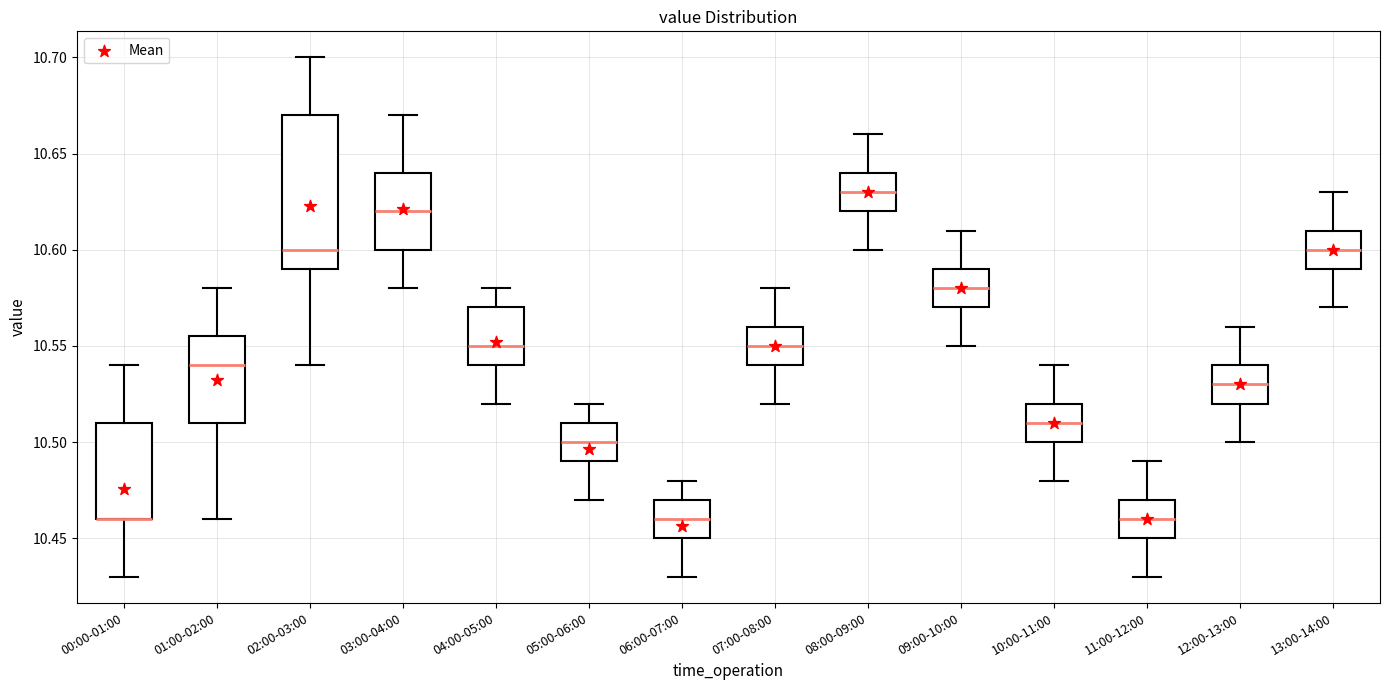

Where does the lower whisker of the box for 07:00-08:00 end on the y-axis? The values are not printed on the chart, so give them approximately, as read against the axis.

10.520